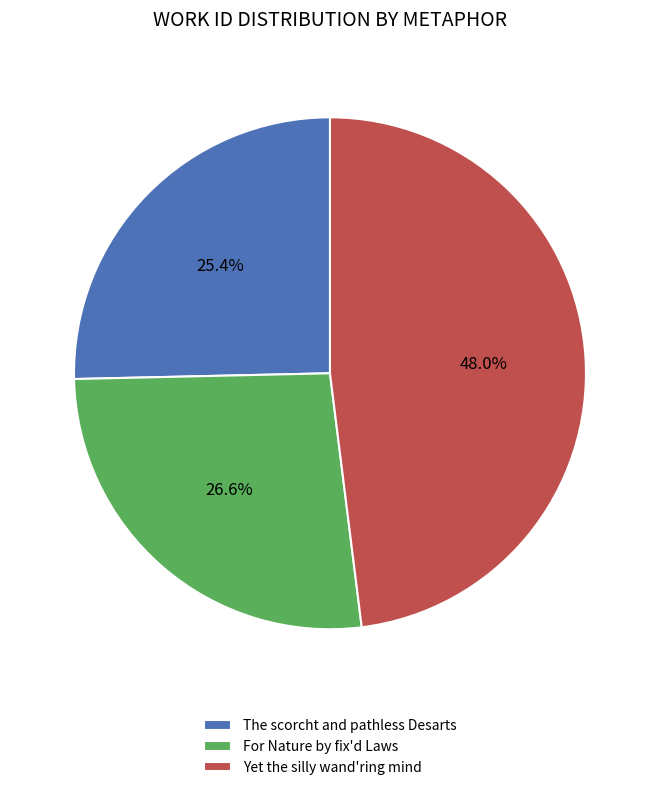

What portion of the pie excludes Yet the silly wand'ring mind?

52.0%